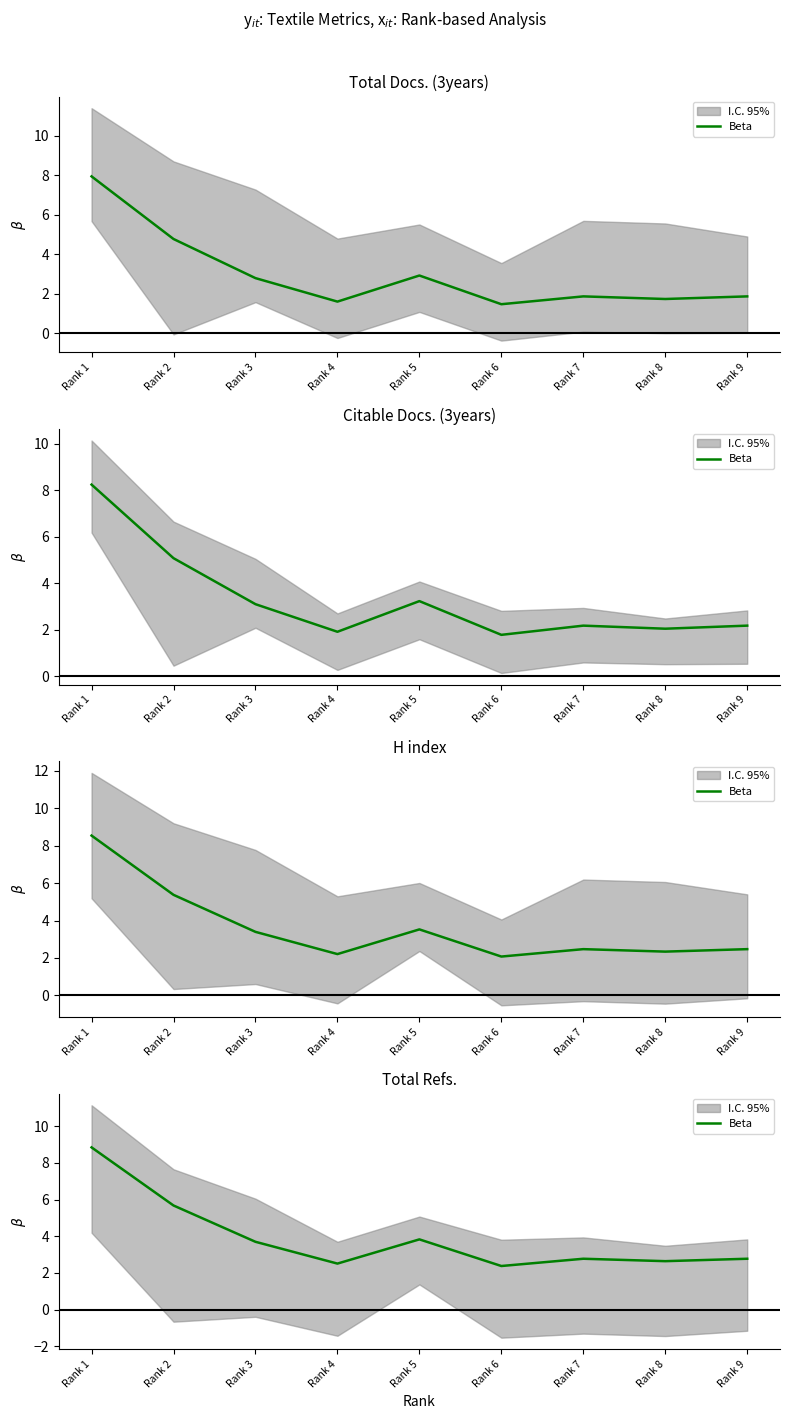

How many points are lower than both their immediate neighbors (excluding endpoints)?

3